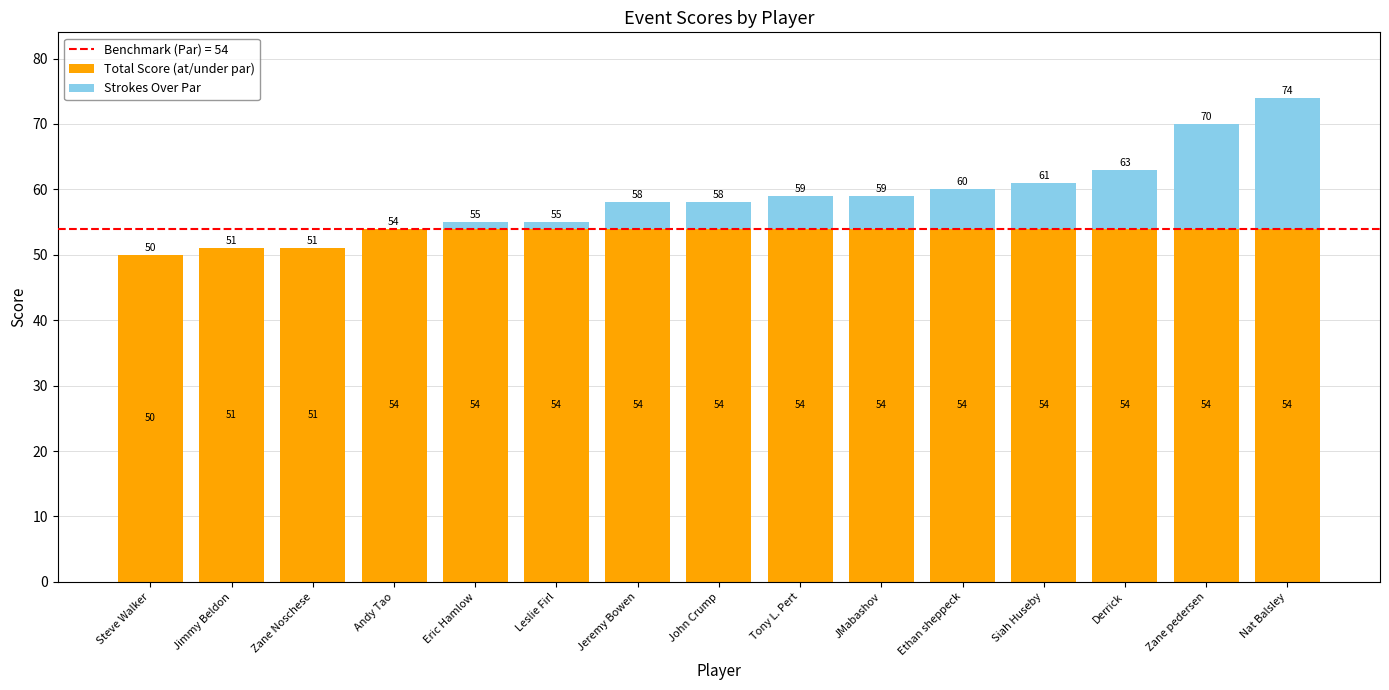

What is the average value of the Total Score (at/under par) series?

53